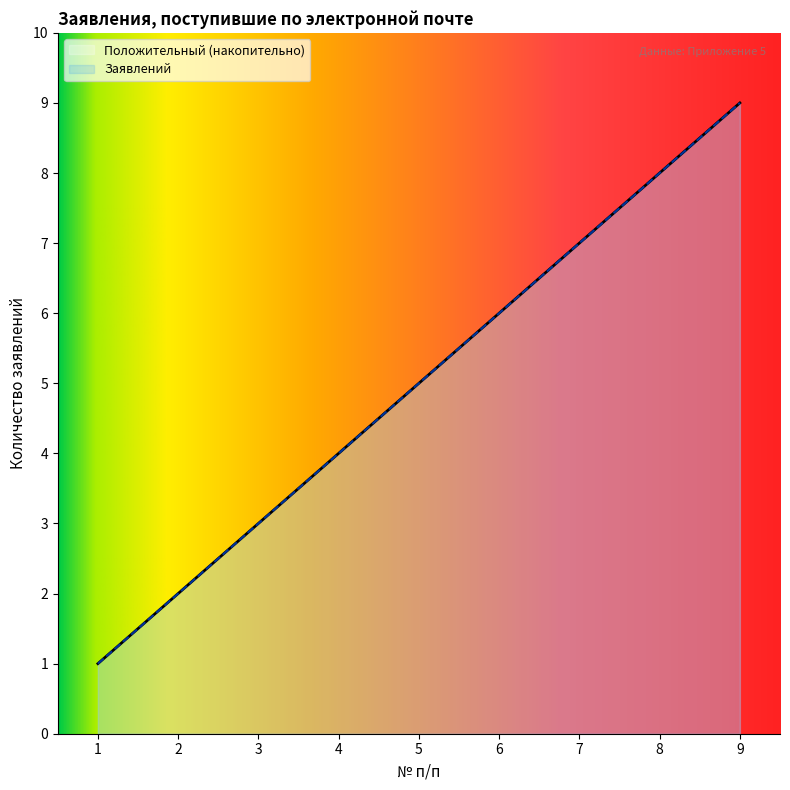

At which category does the chart reach its minimum across all series?

1